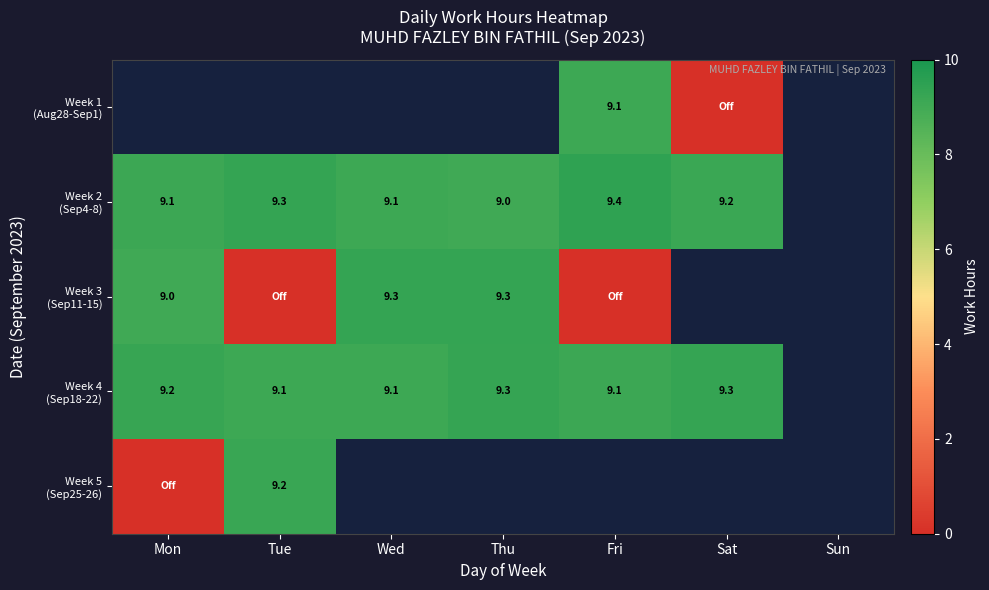

Between Tue and Mon, which is larger?

Mon